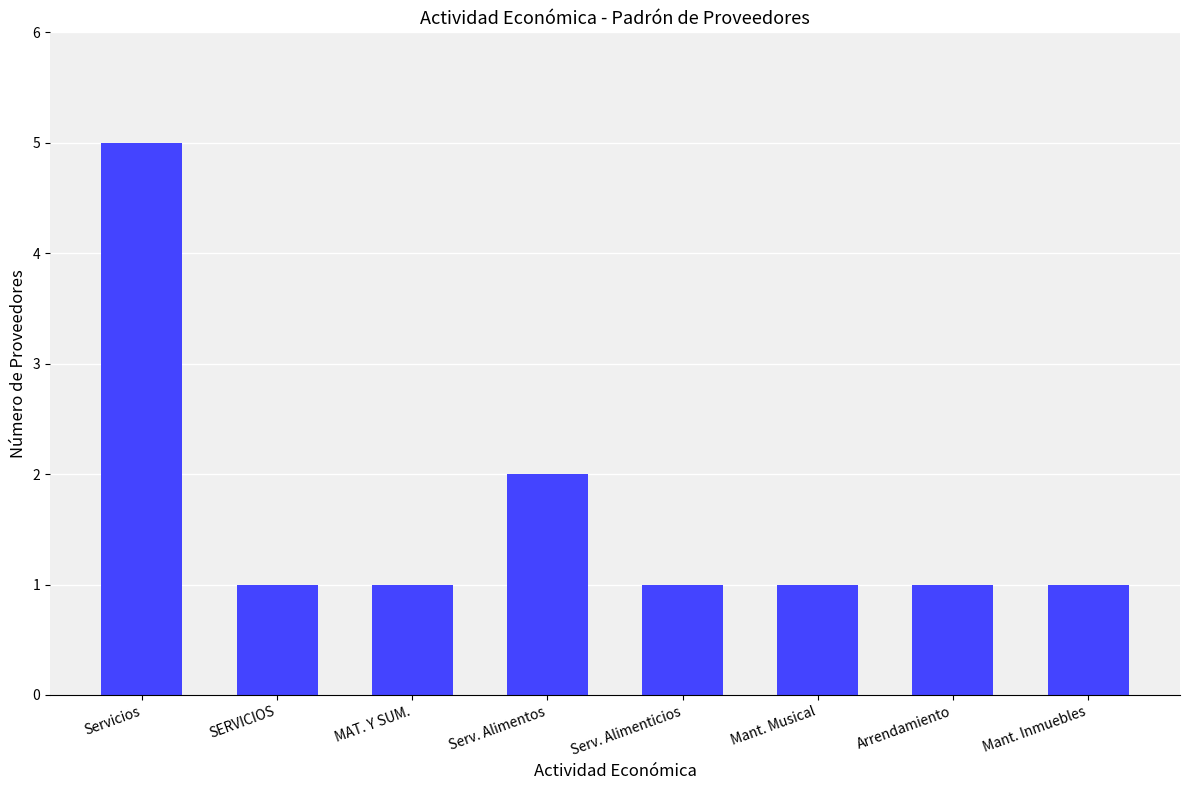

What is the average value?

2